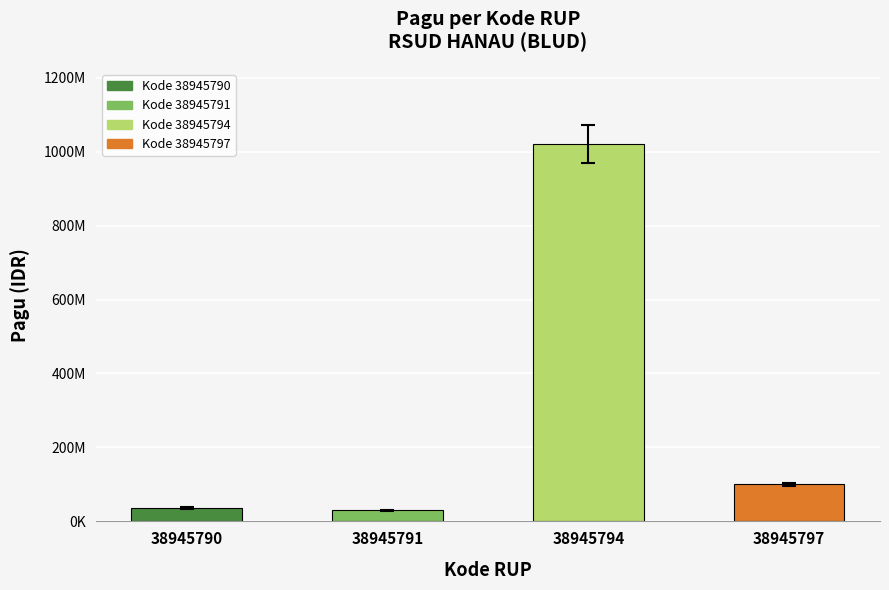

What is the approximate value at 38945797, to the nearest 10?

100000000